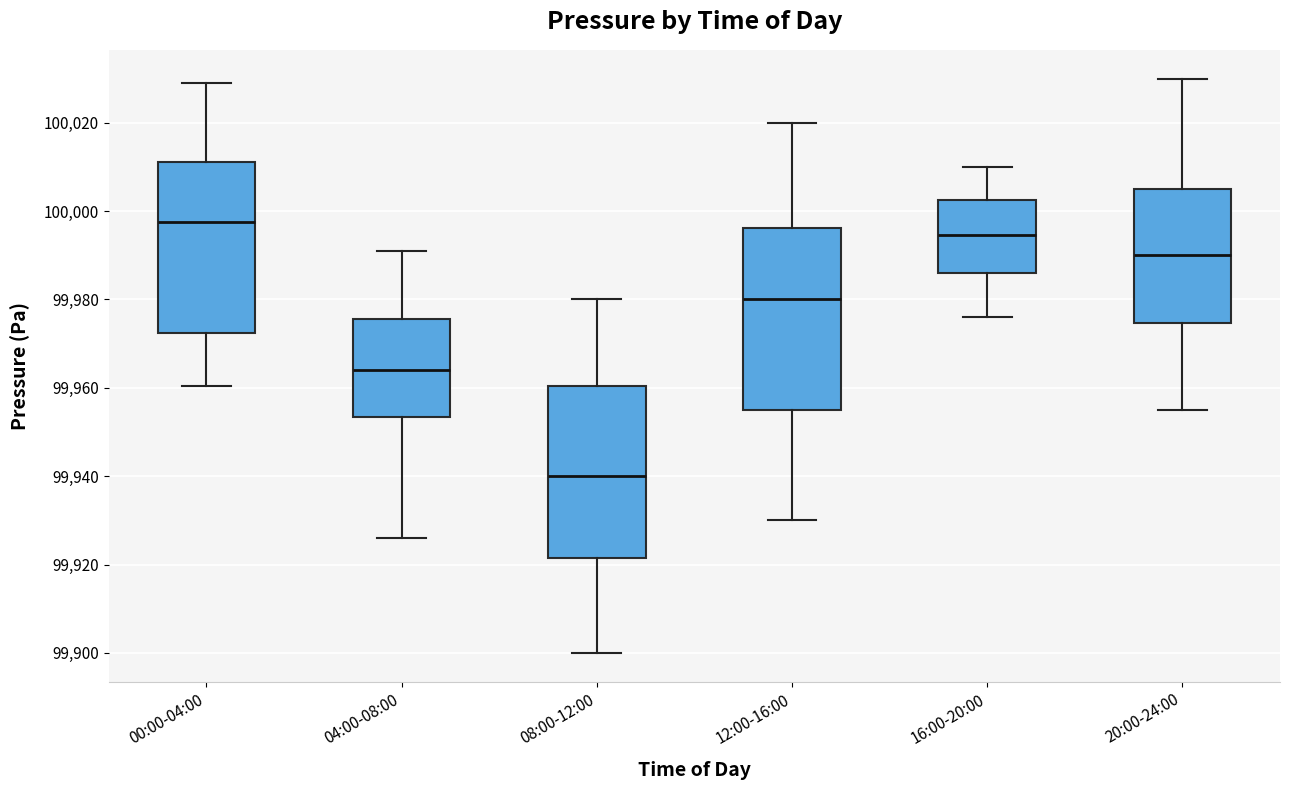

Reading left to right, read every box against the y-axis: the position of its median line, the range the box covers, and the ends of its whiskers. The values are not printed on the chart, so give them approximately, as read against the axis.

00:00-04:00: median 99998, box 99972 to 100012, whiskers 99960 to 100030
04:00-08:00: median 99964, box 99954 to 99976, whiskers 99926 to 99992
08:00-12:00: median 99940, box 99922 to 99960, whiskers 99900 to 99980
12:00-16:00: median 99980, box 99956 to 99996, whiskers 99930 to 100020
16:00-20:00: median 99994, box 99986 to 100002, whiskers 99976 to 100010
20:00-24:00: median 99990, box 99974 to 100006, whiskers 99956 to 100030